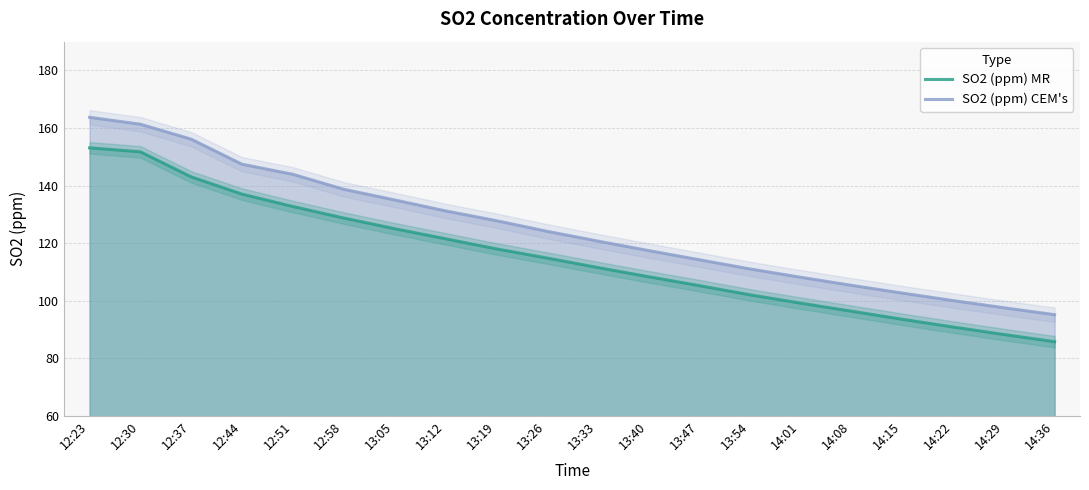

What is the label of the 8th point from the right?

13:47